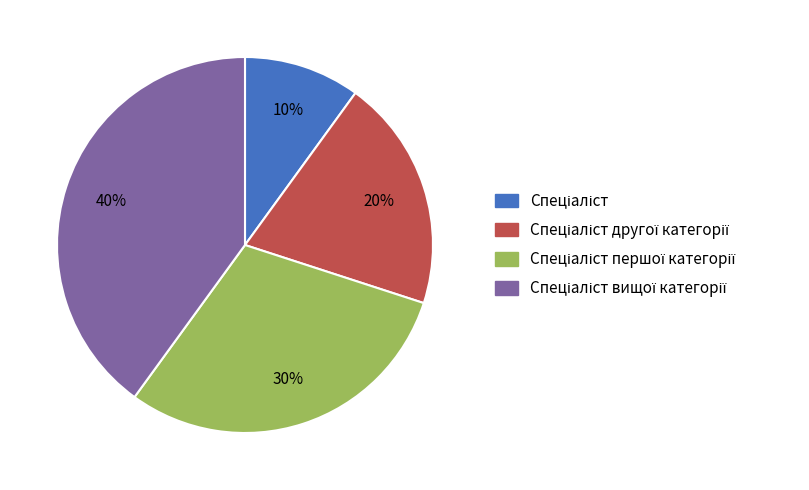

To the nearest percent, what is the difference between the largest and smallest slice percentages?

30%